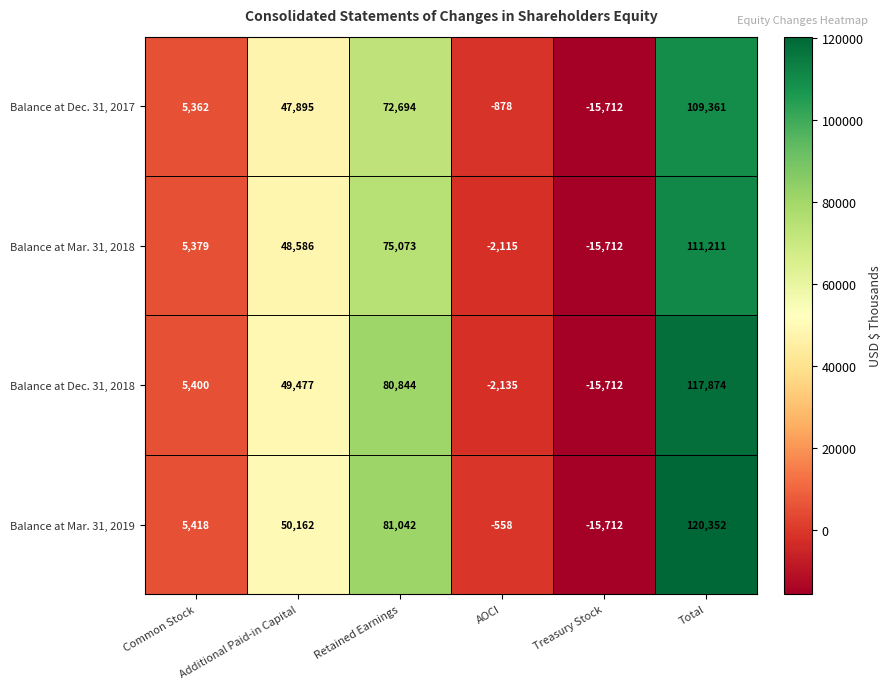

What is the total value across all series at Retained Earnings?

309653